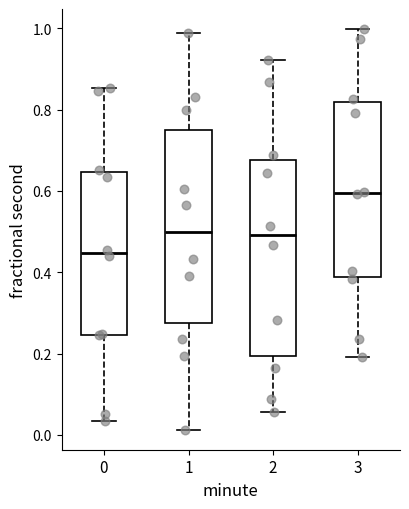

Reading left to right, read every box against the y-axis: the position of its median line, the range the box covers, and the ends of its whiskers. The values are not printed on the chart, so give them approximately, as read against the axis.

0: median 0.44, box 0.24 to 0.64, whiskers 0.04 to 0.86
1: median 0.50, box 0.28 to 0.74, whiskers 0.02 to 0.98
2: median 0.50, box 0.20 to 0.68, whiskers 0.06 to 0.92
3: median 0.60, box 0.38 to 0.82, whiskers 0.20 to 1.00